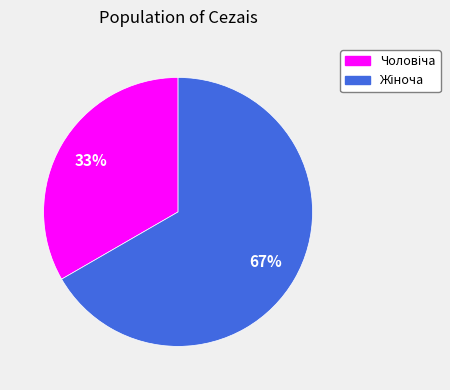

To the nearest percent, what is the average slice percentage?

50%